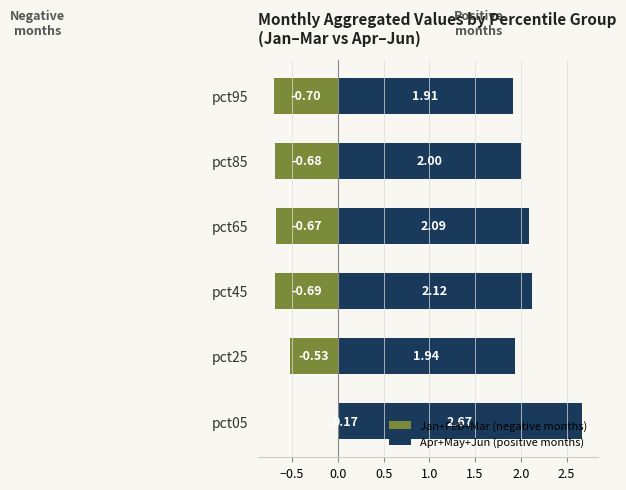

What is the sum of all Apr+May+Jun (positive months) values?

12.7